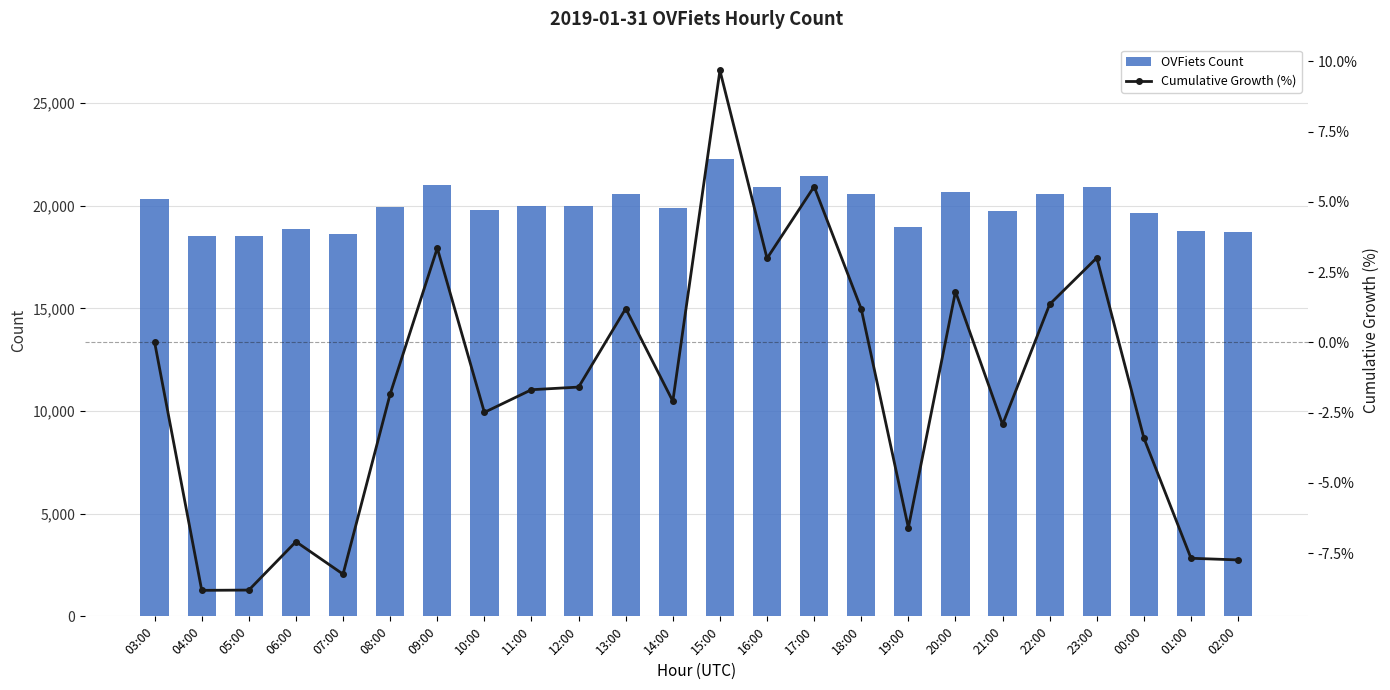

List the labels in order of Cumulative Growth (%) value, largest first.

15:00, 17:00, 09:00, 23:00, 16:00, 20:00, 22:00, 13:00, 18:00, 03:00, 12:00, 11:00, 08:00, 14:00, 10:00, 21:00, 00:00, 19:00, 06:00, 01:00, 02:00, 07:00, 05:00, 04:00